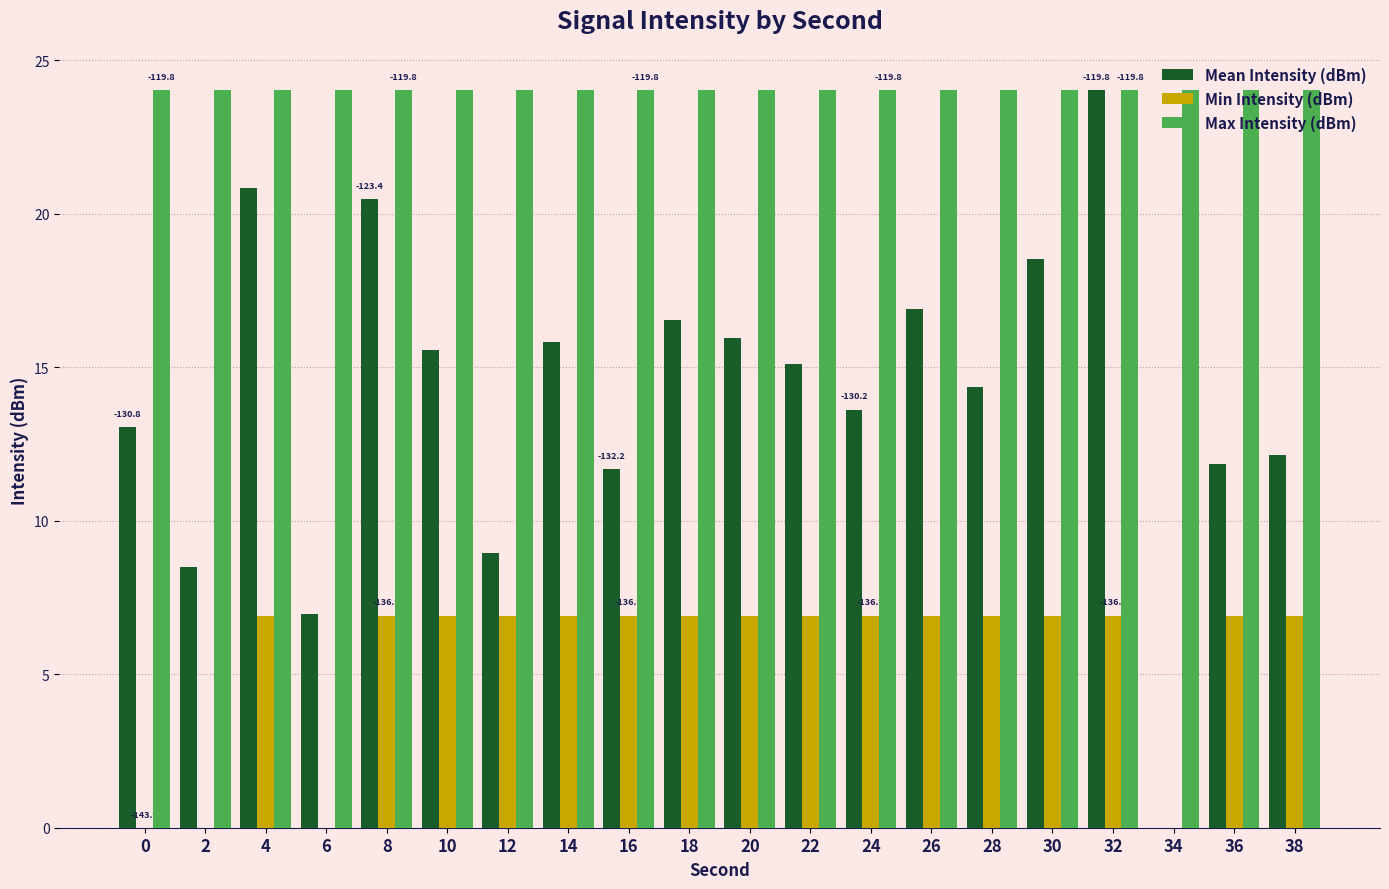

Count the number of categories in the chart.

20